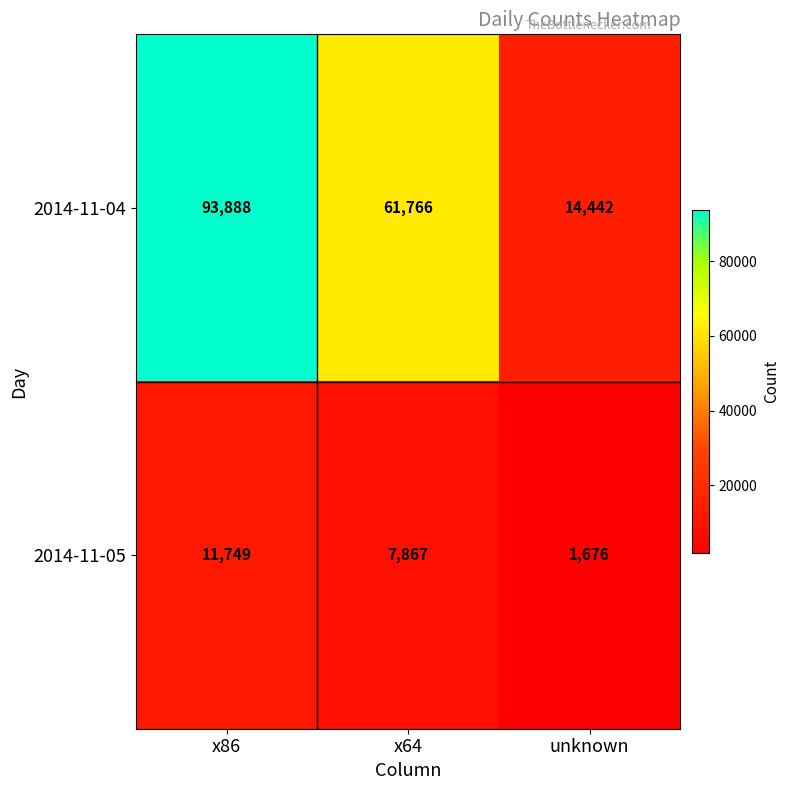

At which label does 2014-11-05 first exceed 7867?

x86